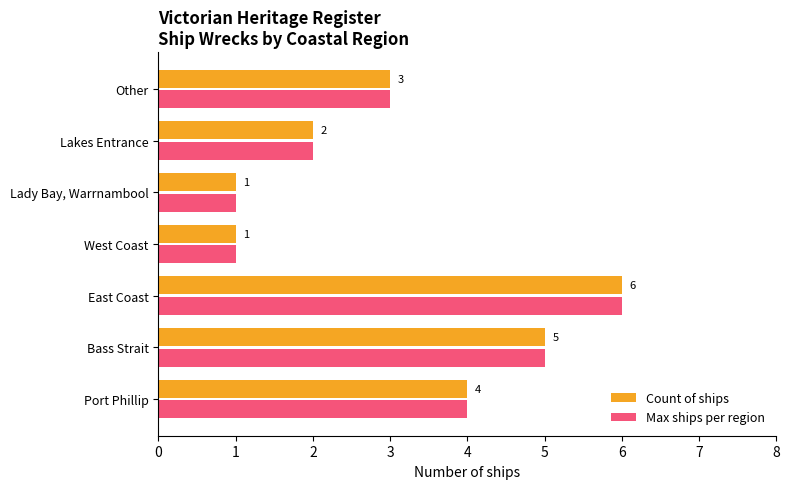

At which category is the sum across all series the highest?

East Coast